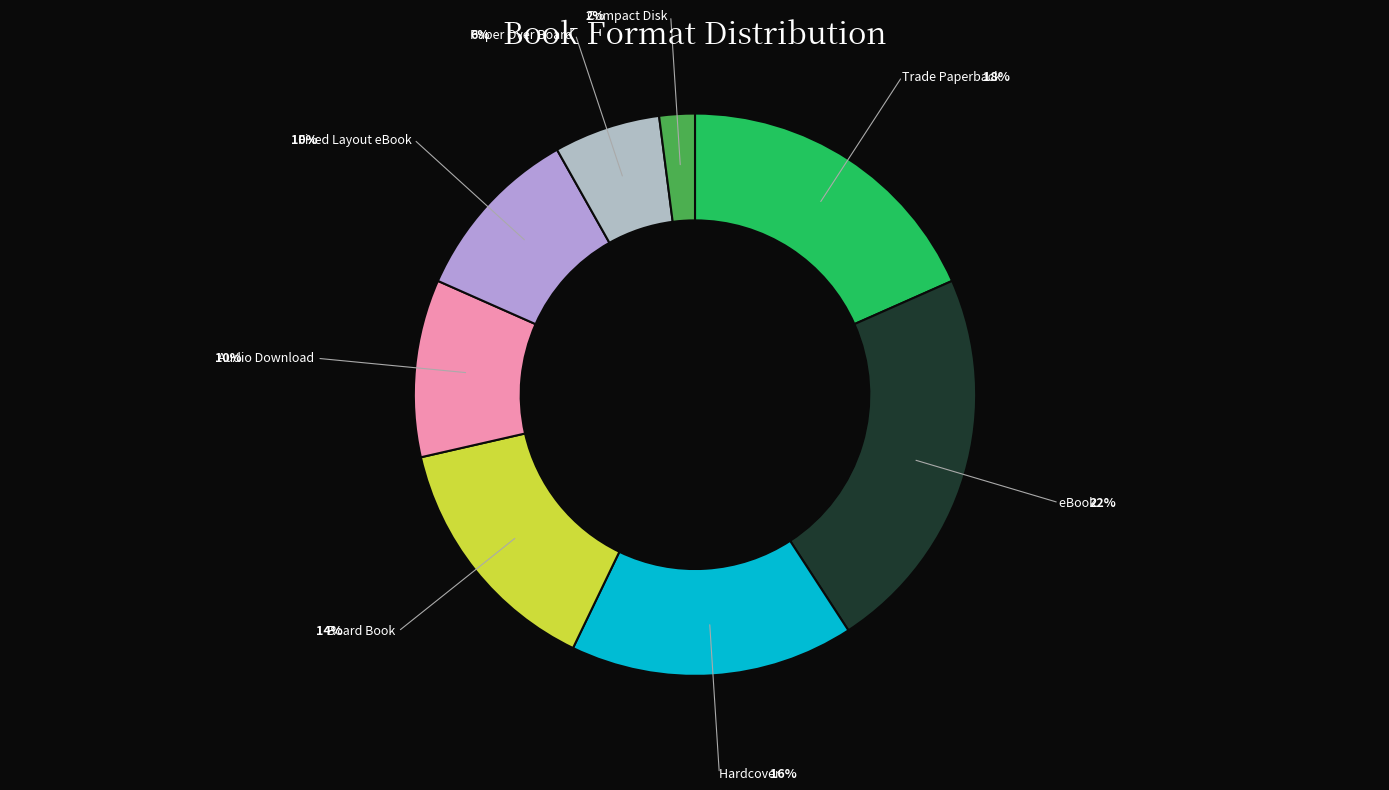

The Trade Paperback slice represents 27% of the pie. True or false?

False